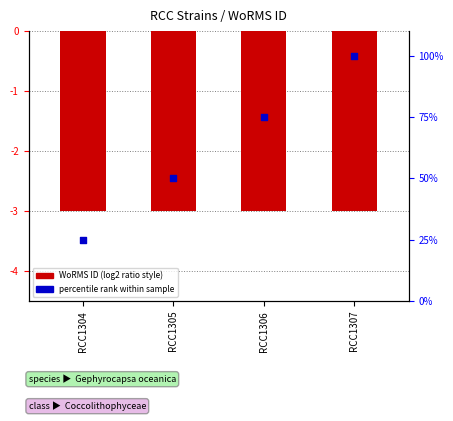

What are all the series names shown in the legend?

WoRMS ID, percentile rank within sample